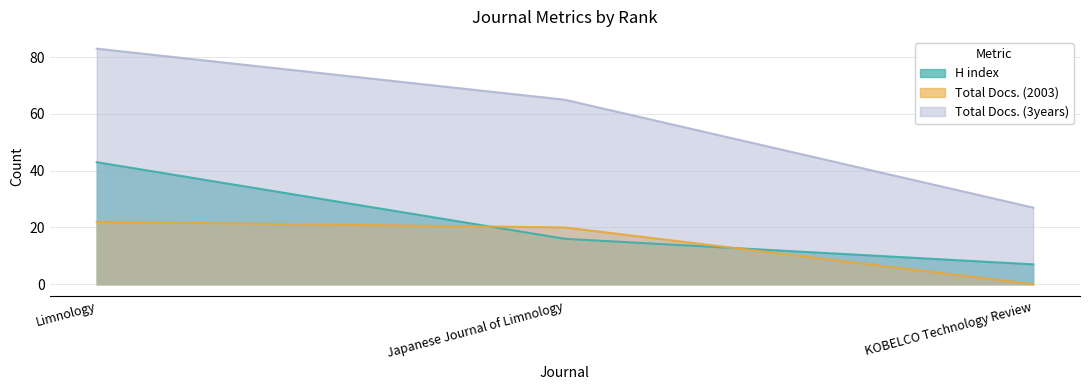

True or false: H index has a value of 65 at Limnology.

False